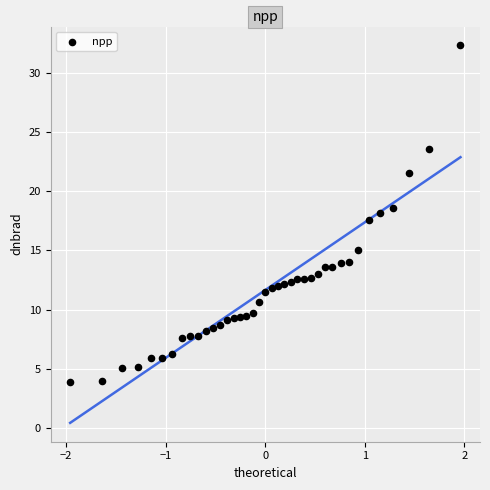

What is the range of X values (max minus min)?

3.9